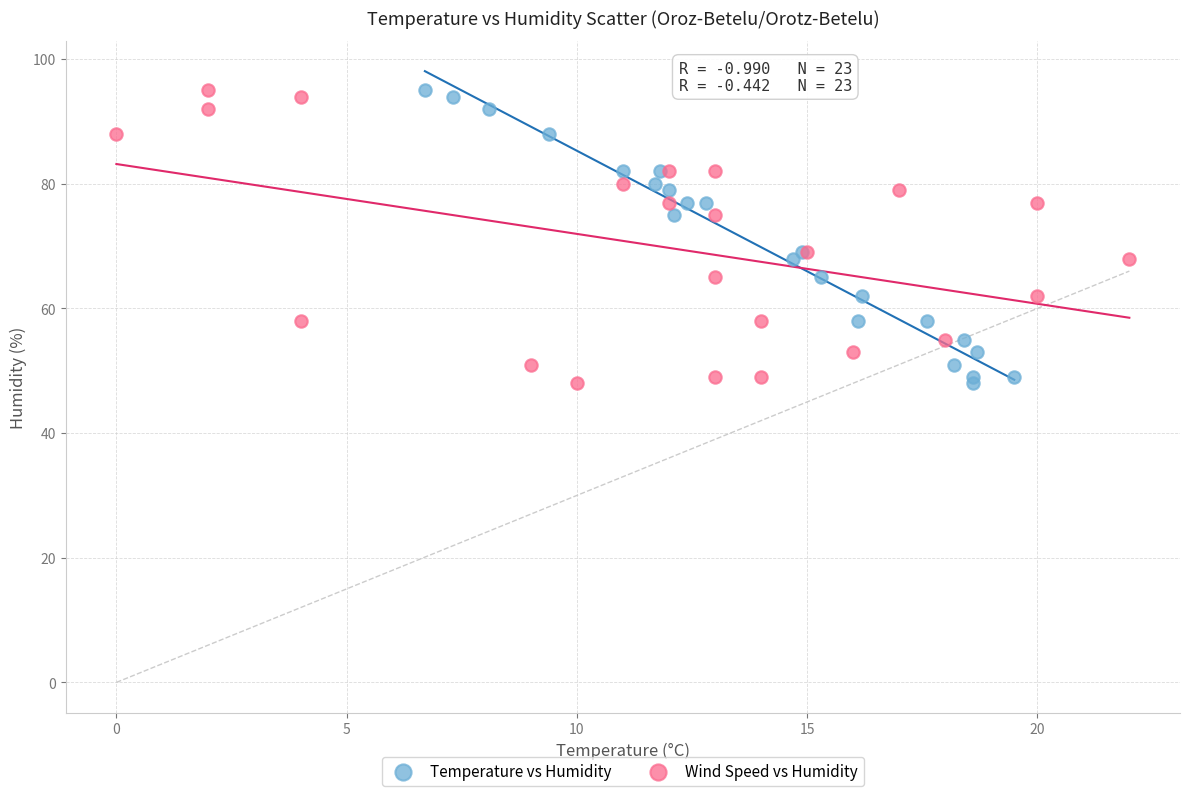

What are all the series names shown in the legend?

Temperature vs Humidity, Wind Speed vs Humidity